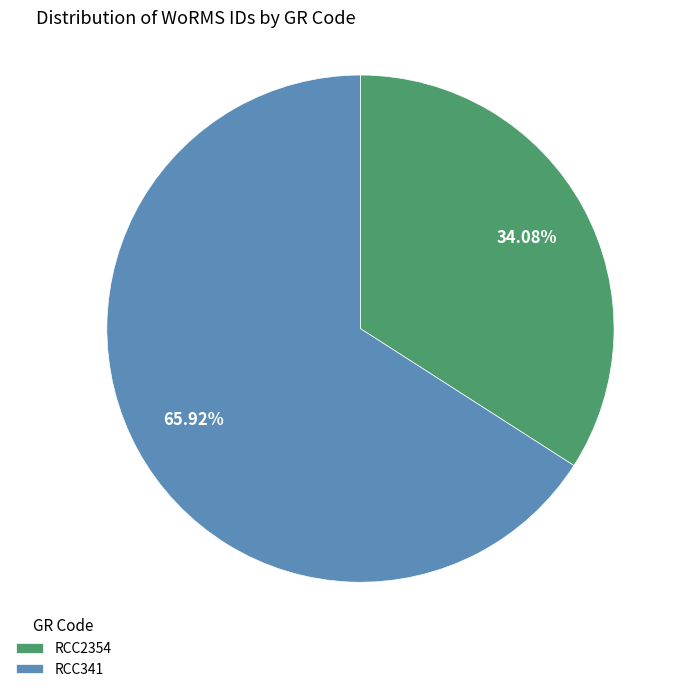

Is RCC341 the majority of the pie?

Yes